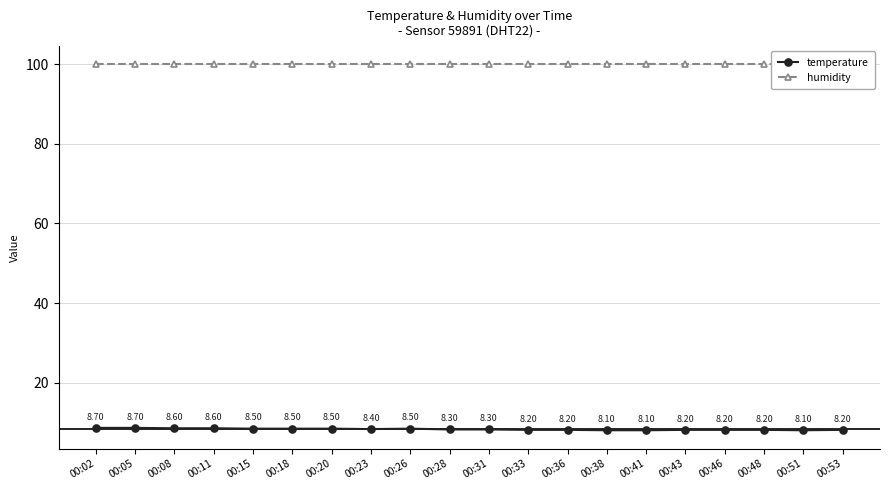

The humidity series shows 25.8 at 00:15. True or false?

False